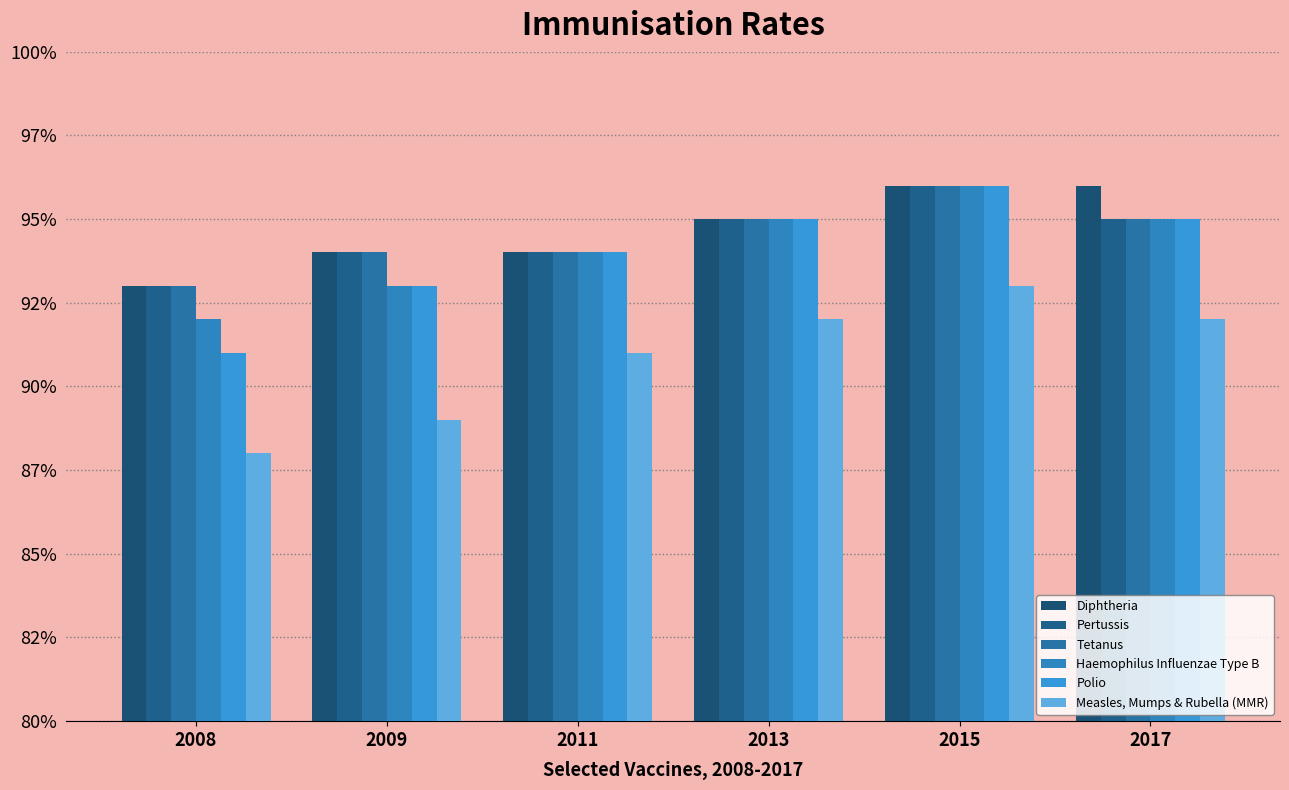

At which label does Polio reach its peak?

2015